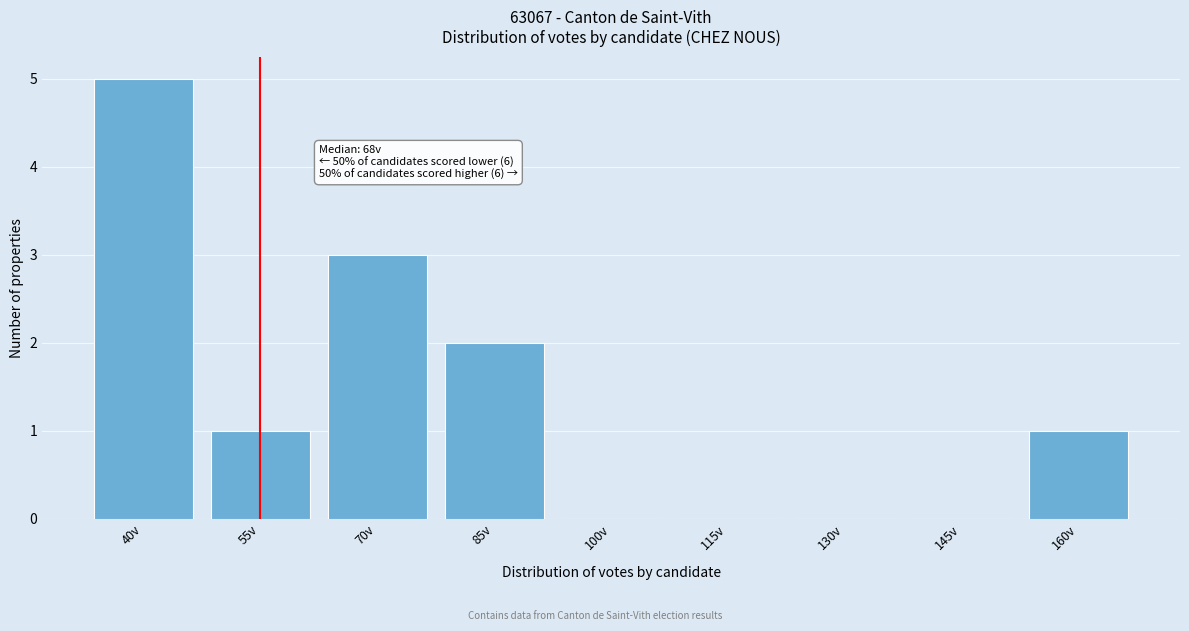

Reading left to right, extract all data points from this chart.

40v=5	55v=1	70v=3	85v=2	100v=0	115v=0	130v=0	145v=0	160v=1